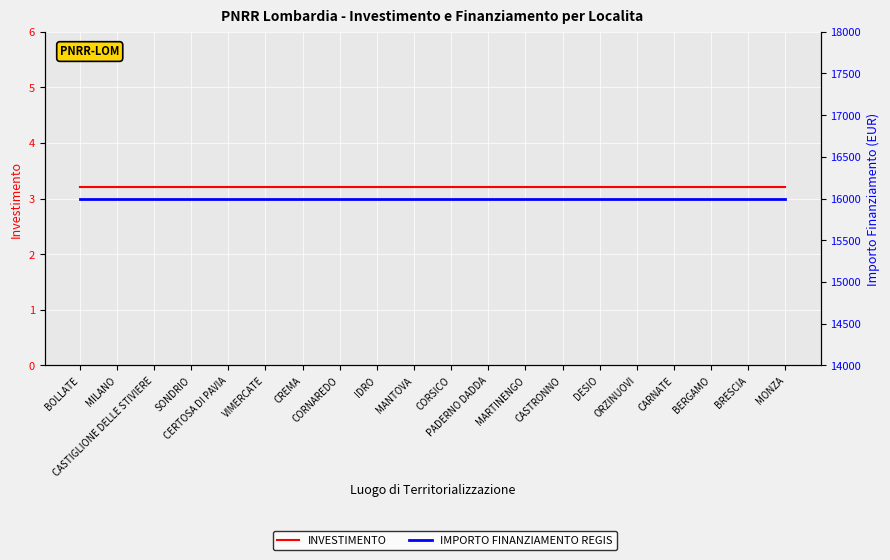

What are all the series names shown in the legend?

INVESTIMENTO, IMPORTO FINANZIAMENTO REGIS